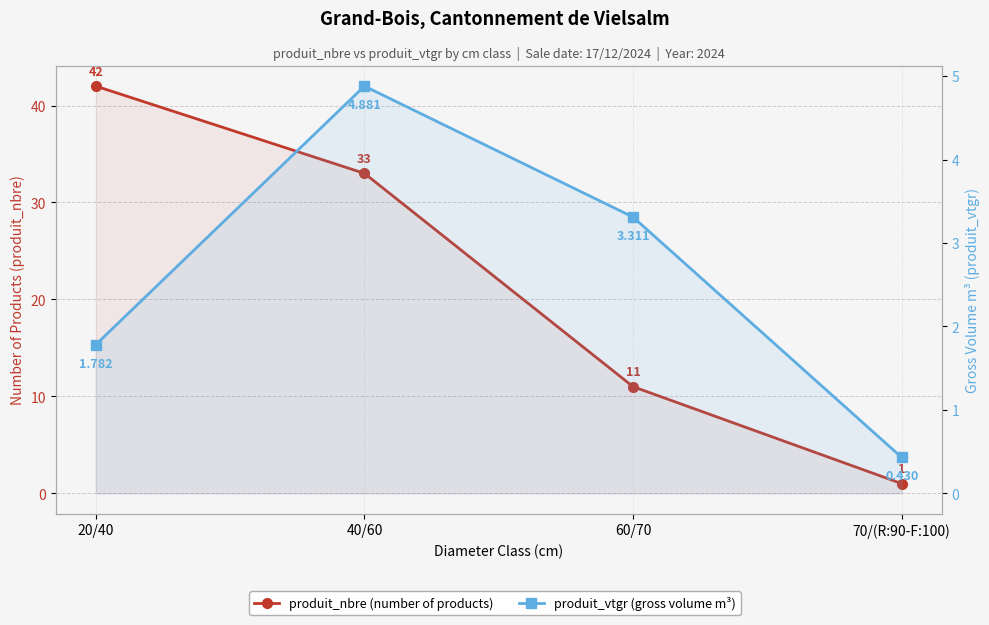

Reading left to right, extract all data points from this chart.

produit_nbre (number of products): 42.0	33.0	11.0	1.0
produit_vtgr (gross volume m³): 1.8	4.9	3.3	0.4